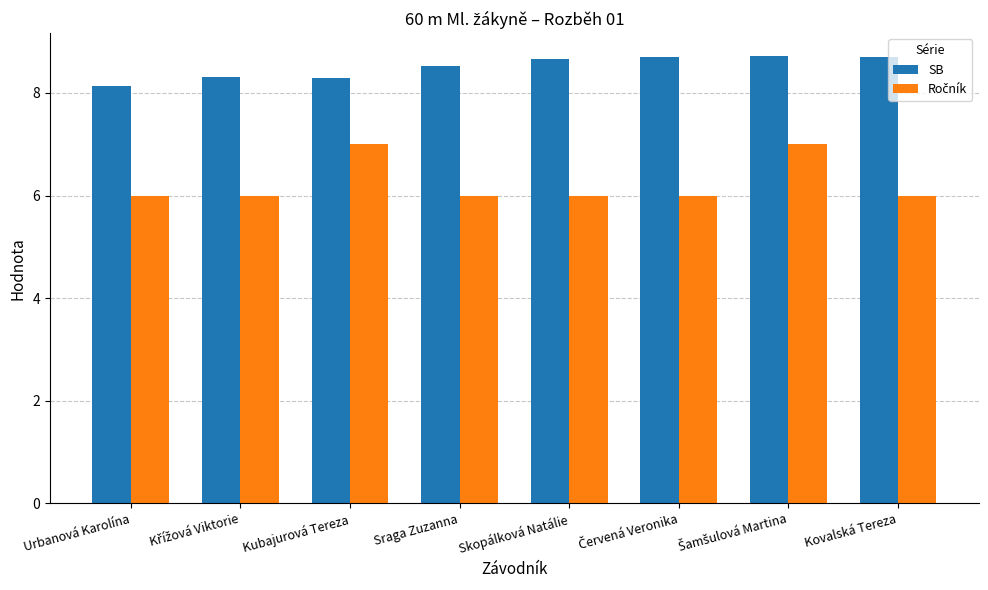

What is the difference between the maximum and second lowest values in the SB series?

0.4